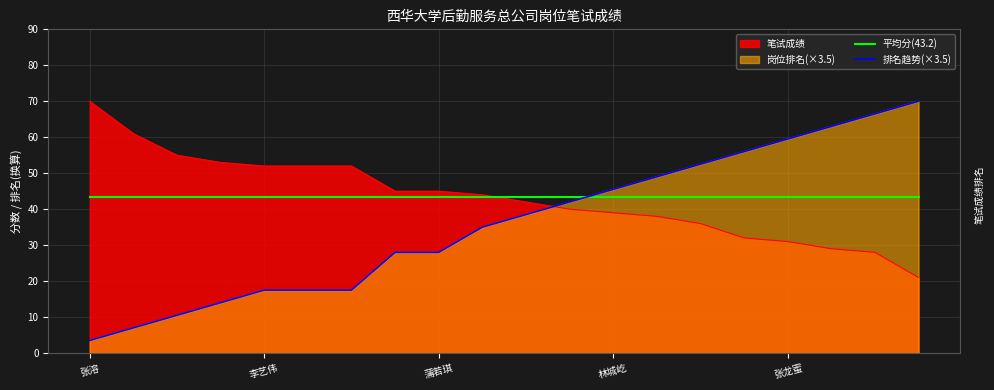

Which category has the lowest value in the 平均分(43.2) series?

张溶